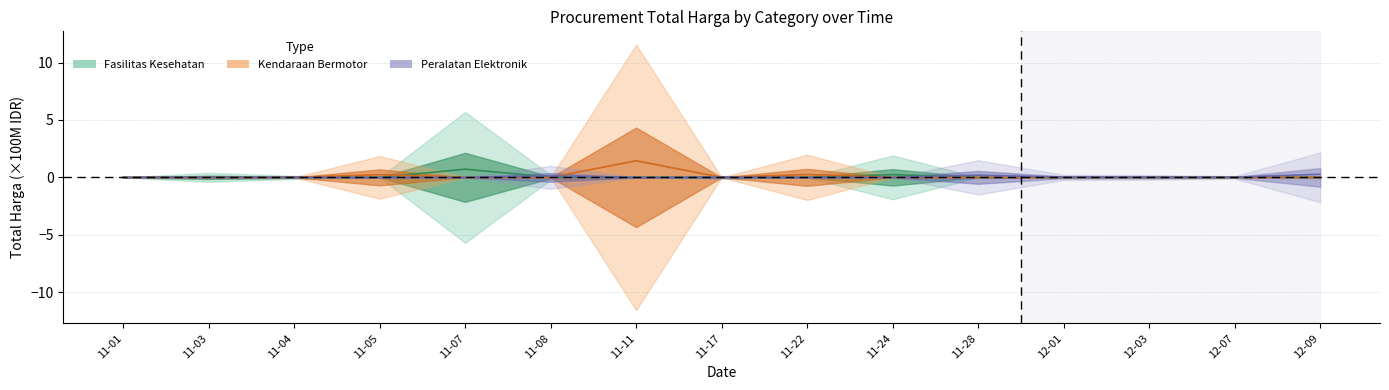

How many interior local peaks does the Kendaraan Bermotor series have?

3